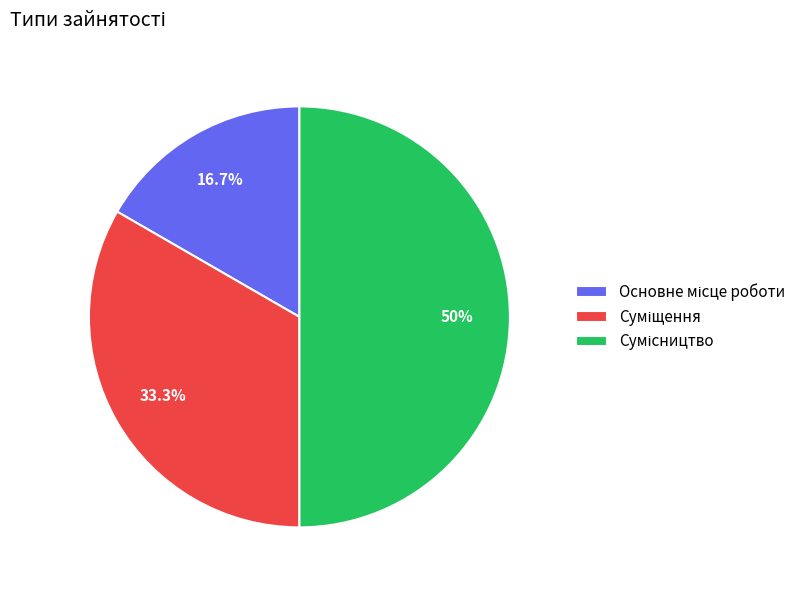

To the nearest percent, what is the combined percentage of Сумісництво and Основне місце роботи?

67%